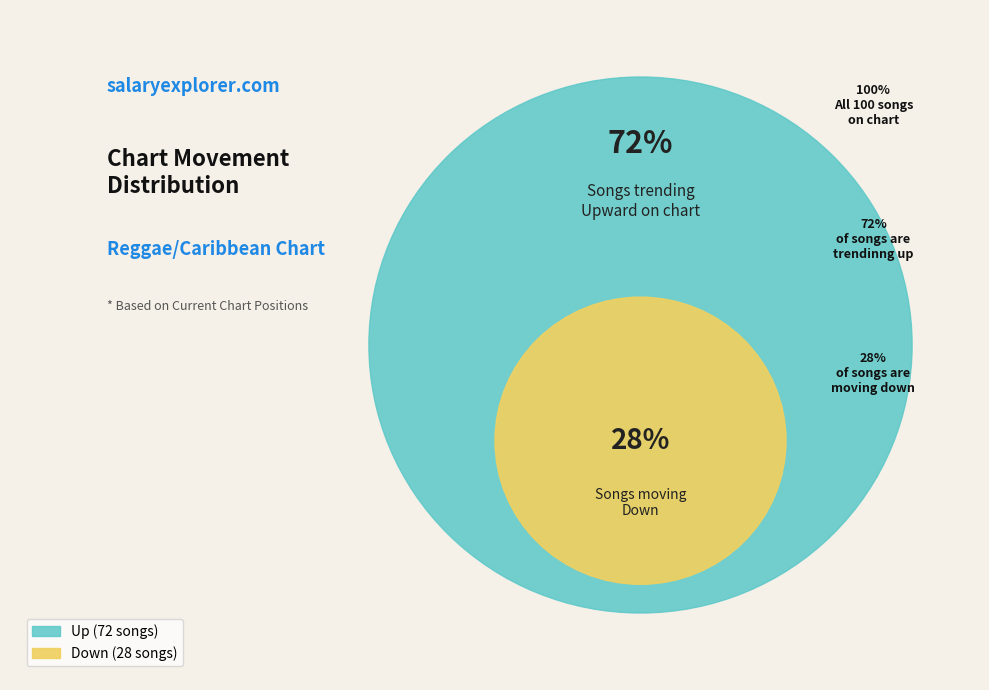

What percentage is NOT represented by up?

28.0%